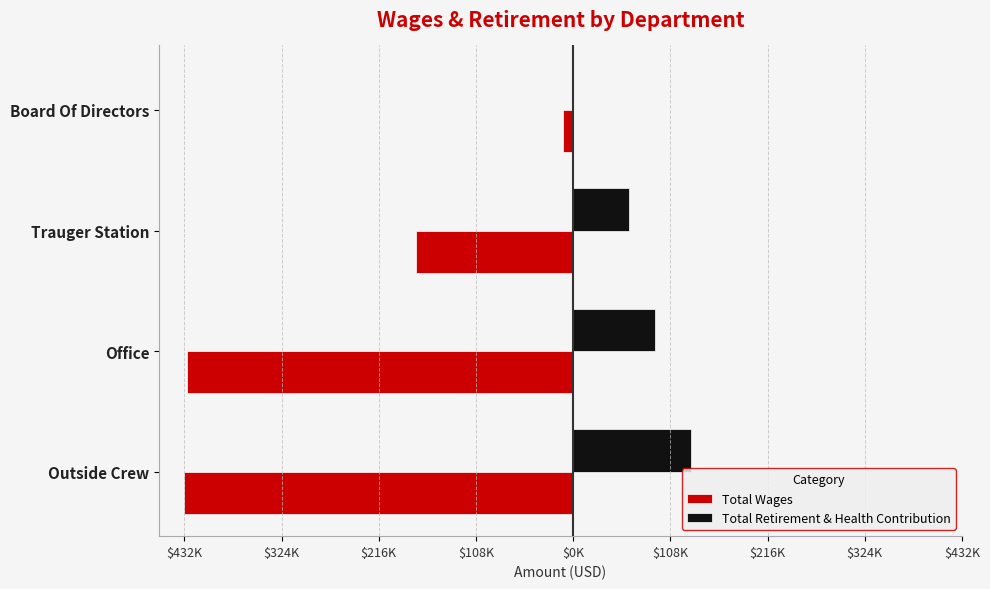

What is the difference between the maximum and minimum values in the Total Wages series?

421425